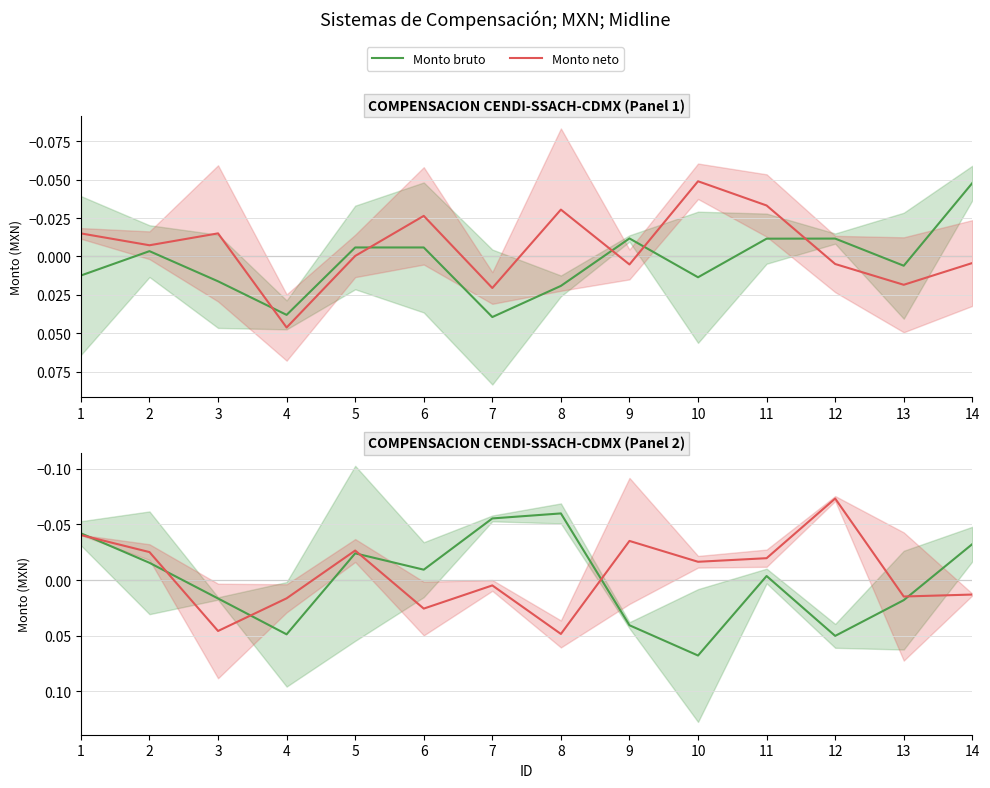

How many interior local valleys does the Monto bruto series have?

3